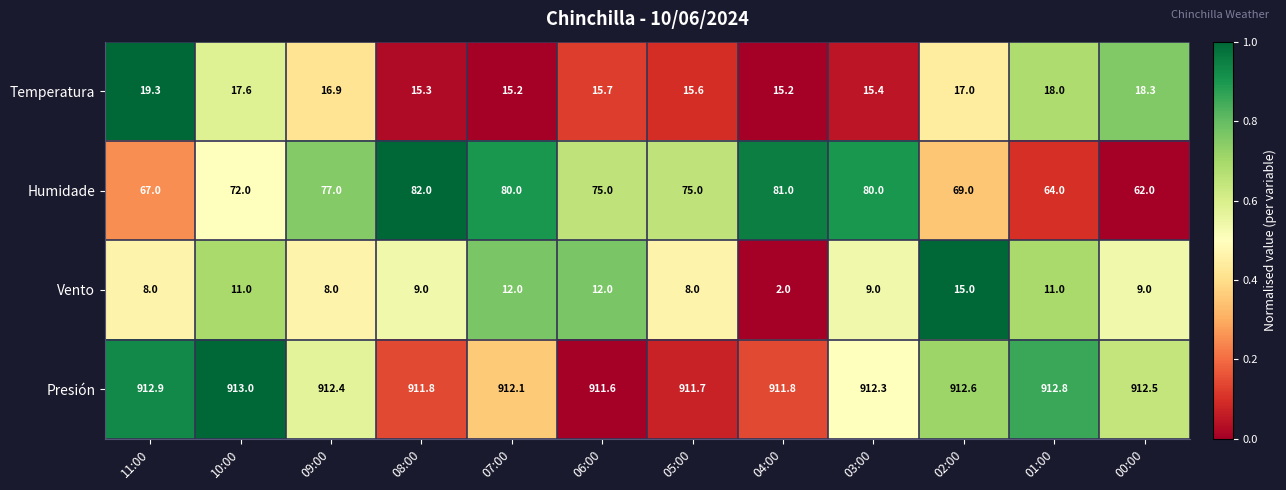

Which label corresponds to the smallest value in the chart?

04:00